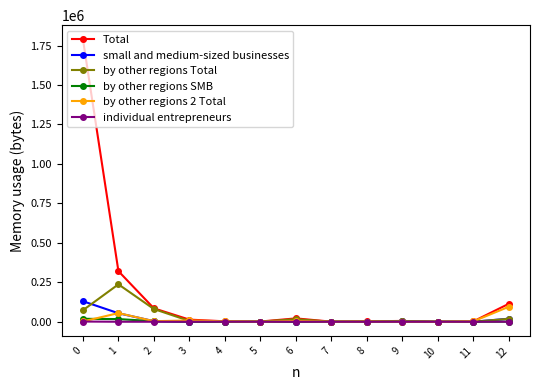

Between 0 and 5, which series saw the biggest shift?

Total